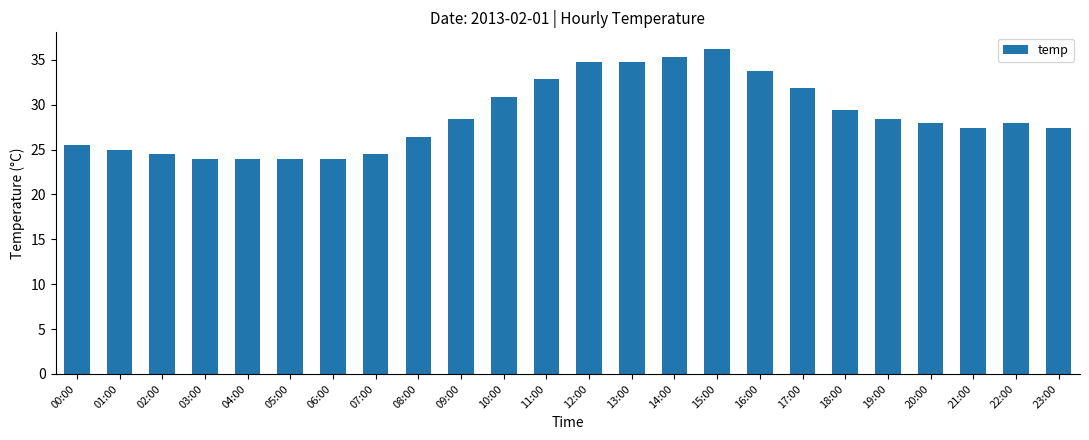

Reading left to right, what are all the values shown in this chart?

00:00=25.5	01:00=25.0	02:00=24.5	03:00=24.0	04:00=24.0	05:00=24.0	06:00=24.0	07:00=24.5	08:00=26.5	09:00=28.4	10:00=30.9	11:00=32.8	12:00=34.8	13:00=34.8	14:00=35.3	15:00=36.3	16:00=33.8	17:00=31.9	18:00=29.4	19:00=28.4	20:00=27.9	21:00=27.4	22:00=27.9	23:00=27.4